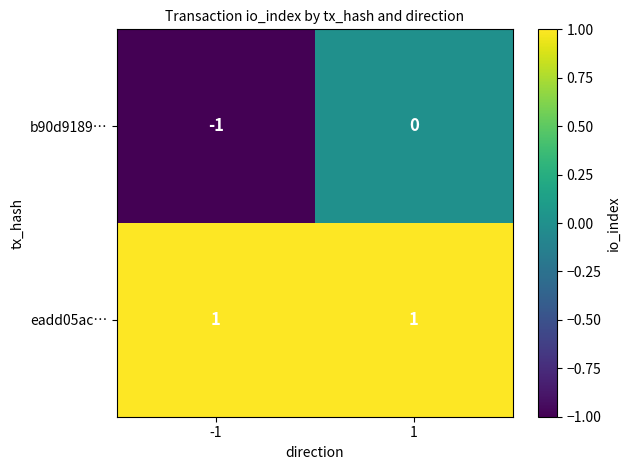

The value of b90d9189… at 1 is 0. True or false?

True